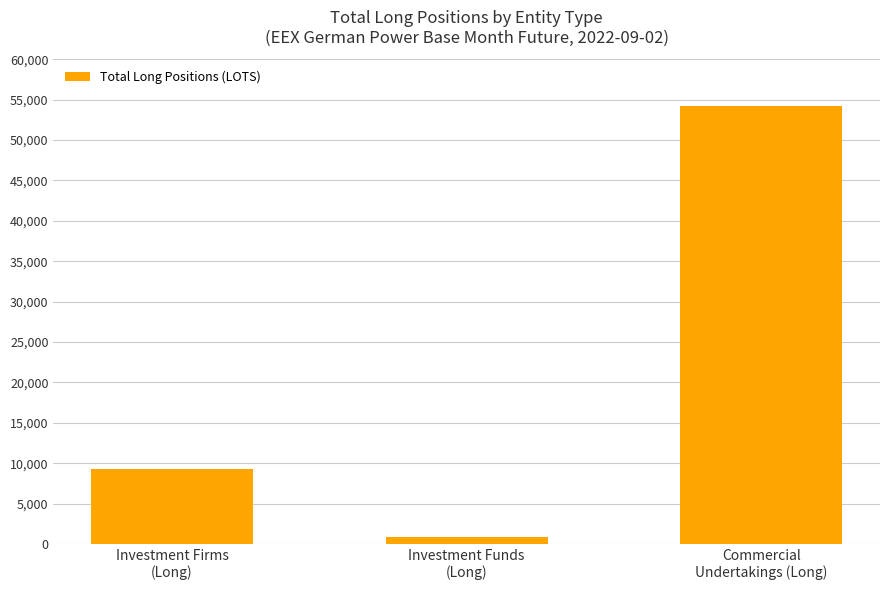

What is the ratio of the value at Commercial
Undertakings (Long) to the value at Investment Funds
(Long)?

59.4